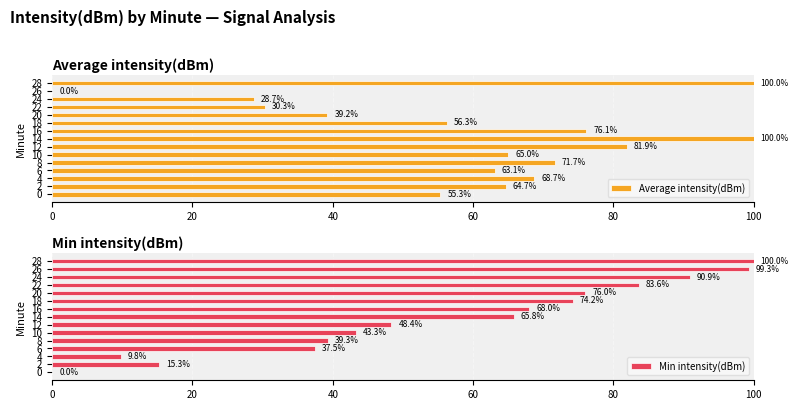

What is the difference between the maximum and minimum values in the Min intensity(dBm) series?

100.0